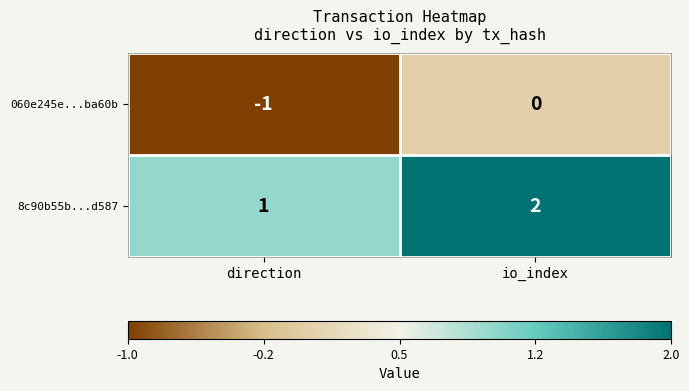

At which label is 8c90b55b...d587 closest to 1?

direction